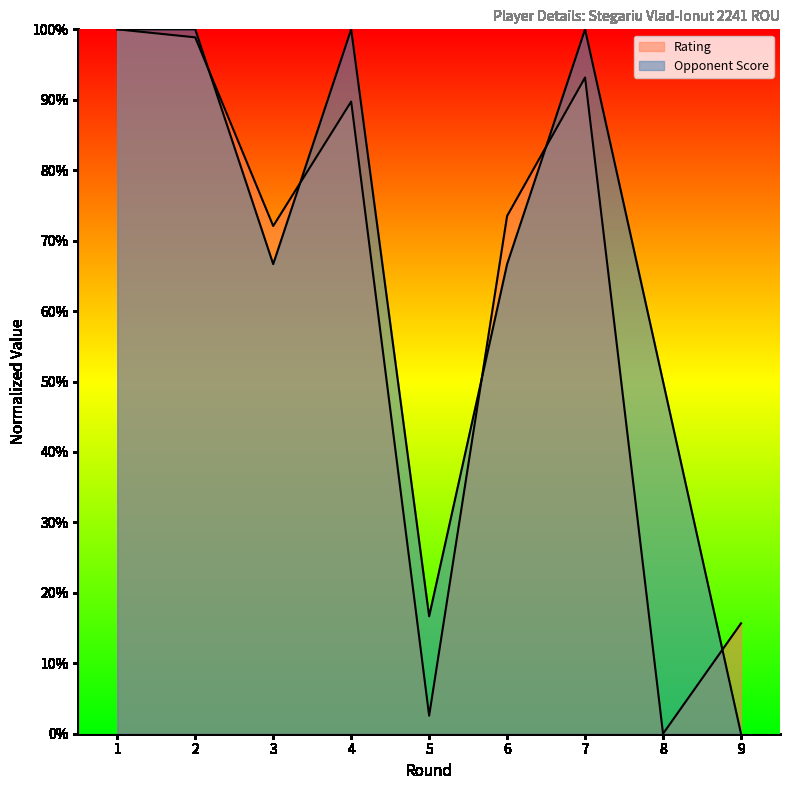

At which label is Opponent Score closest to 0?

9